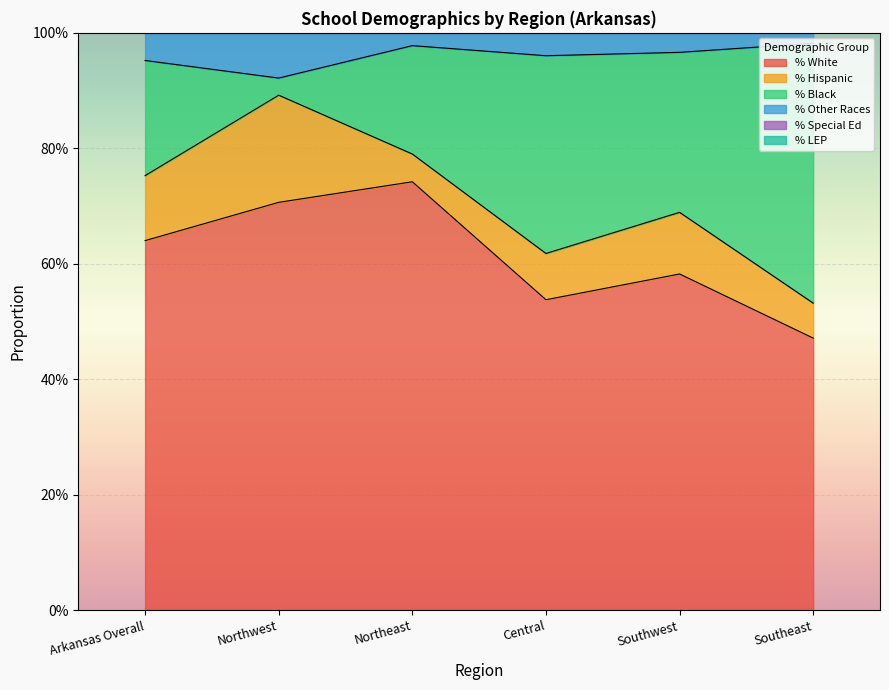

What is the difference between the maximum and minimum values in the % Other Races series?

0.1